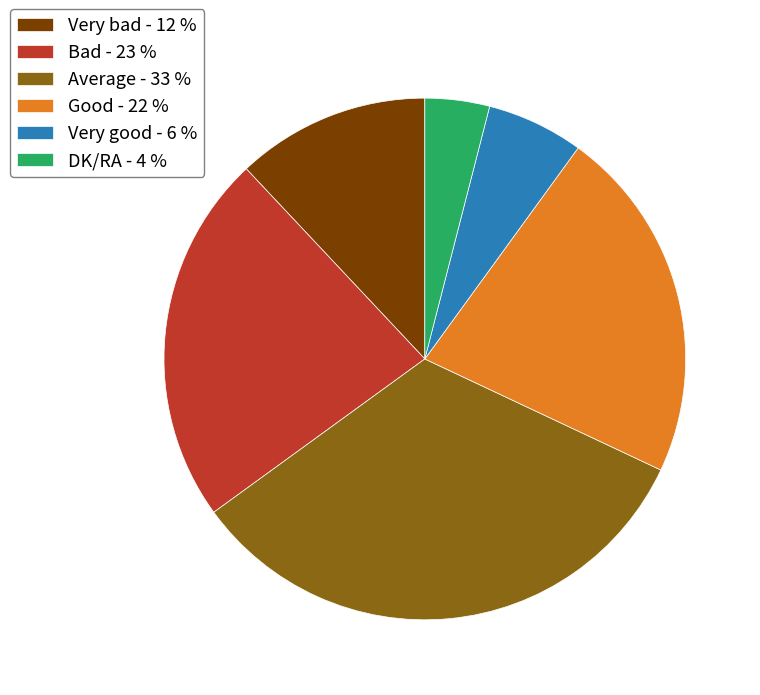

Does Good represent more than half of the total?

No